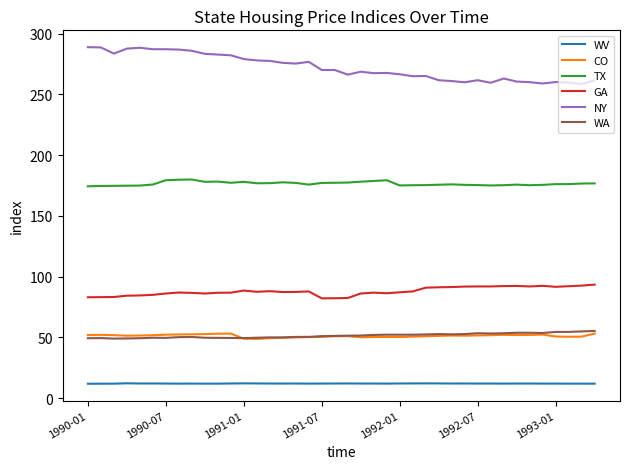

True or false: WA and TX intersect in this chart.

False